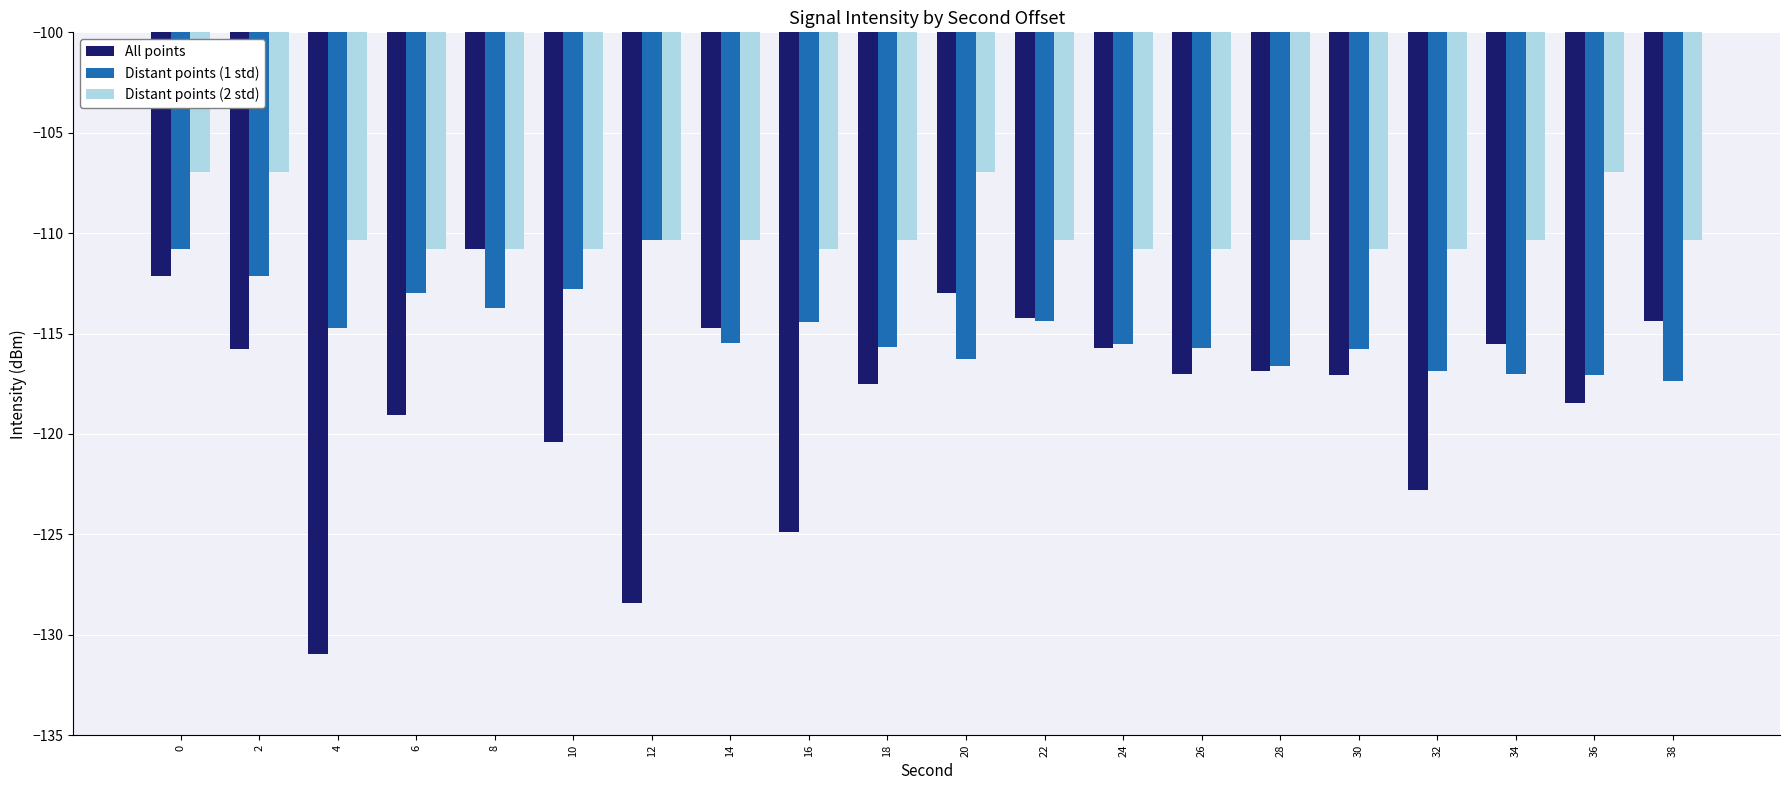

What is the average value of the Distant points (2 std) series?

-109.8